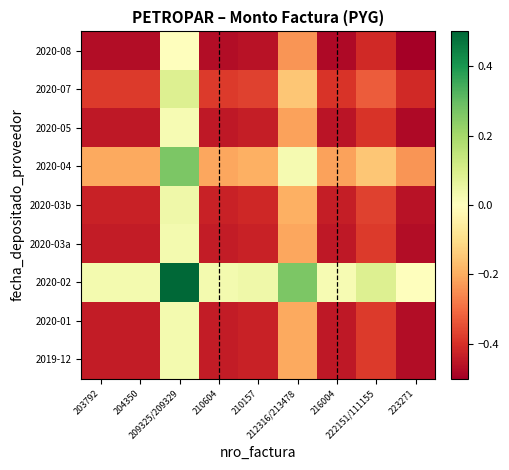

How many data points does each series have?

9